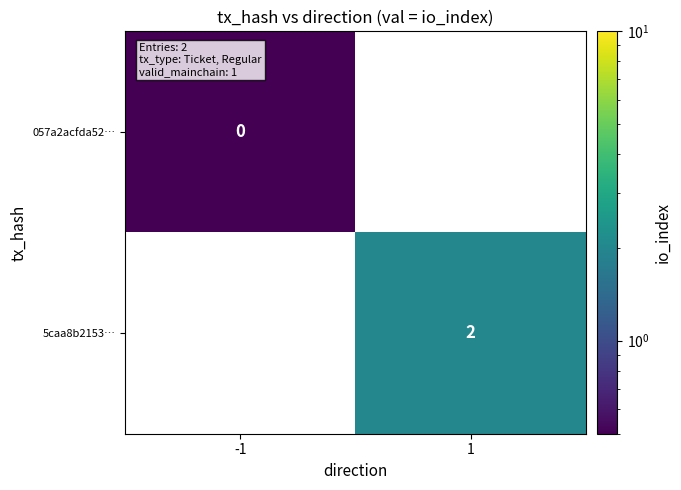

The value of 5caa8b2153… at 1 is 1.1. True or false?

False